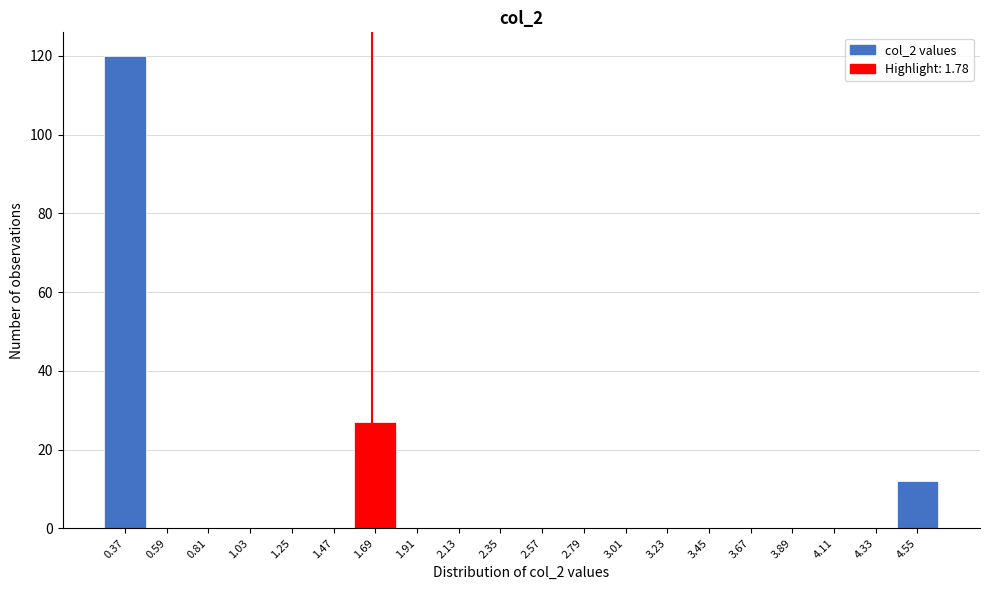

Reading left to right, transcribe all the data shown in this chart.

0.37=120	0.59=0	0.81=0	1.03=0	1.25=0	1.47=0	1.69=27	1.91=0	2.13=0	2.35=0	2.57=0	2.79=0	3.01=0	3.23=0	3.45=0	3.67=0	3.89=0	4.11=0	4.33=0	4.55=12